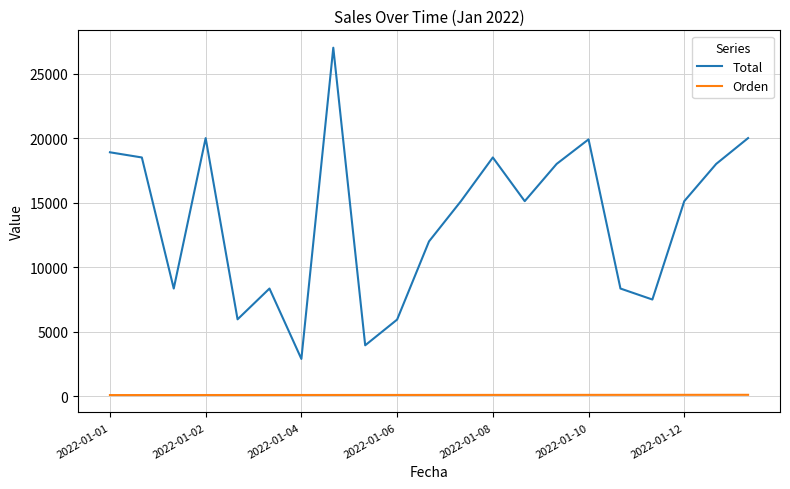

What is the difference between the second highest and minimum values in the Orden series?

19